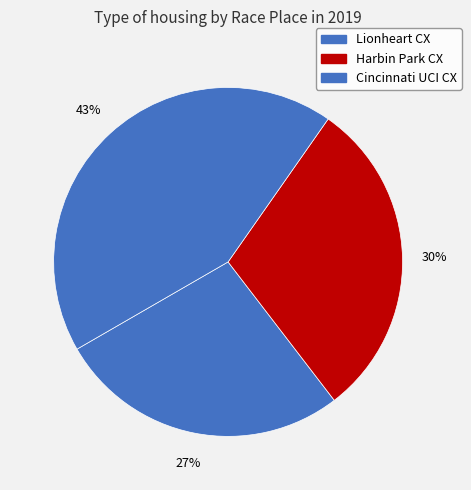

How many slices are in this pie chart?

3